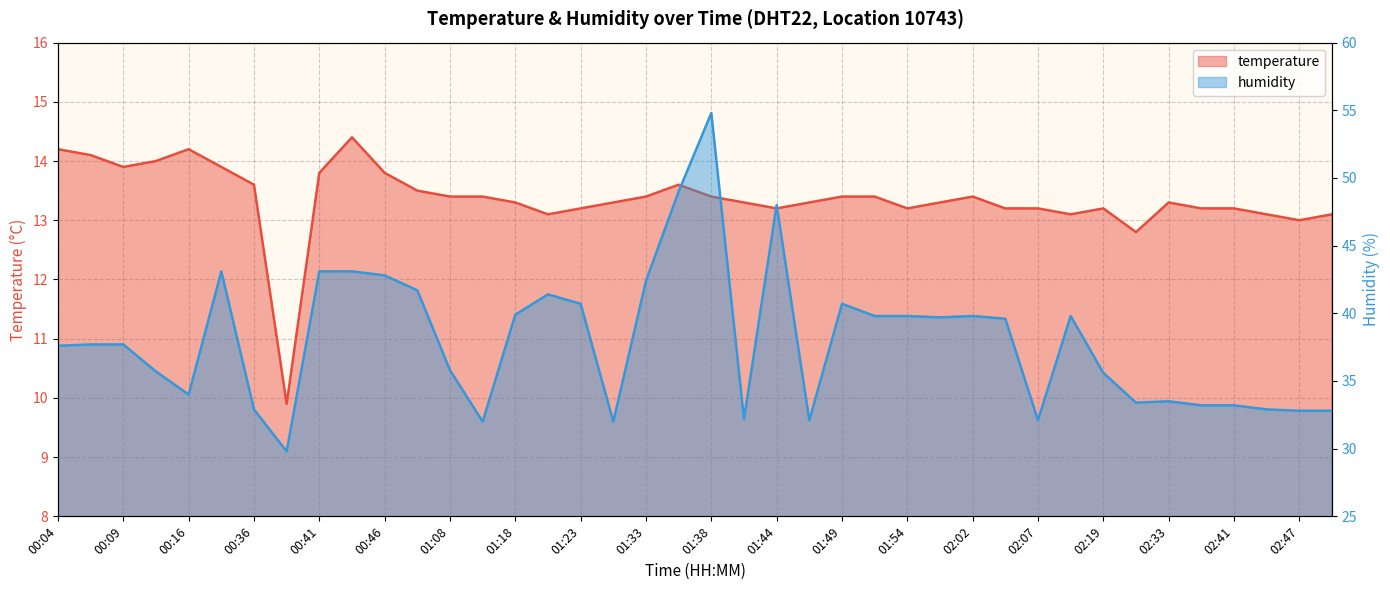

List the labels in order of temperature value, smallest first.

00:38, 02:28, 02:47, 01:21, 02:10, 02:44, 02:50, 01:23, 01:44, 01:54, 02:05, 02:07, 02:19, 02:36, 02:41, 01:18, 01:26, 01:41, 01:46, 01:59, 02:33, 01:08, 01:16, 01:33, 01:38, 01:49, 01:51, 02:02, 01:05, 00:36, 01:36, 00:41, 00:46, 00:09, 00:28, 00:11, 00:06, 00:04, 00:16, 00:43